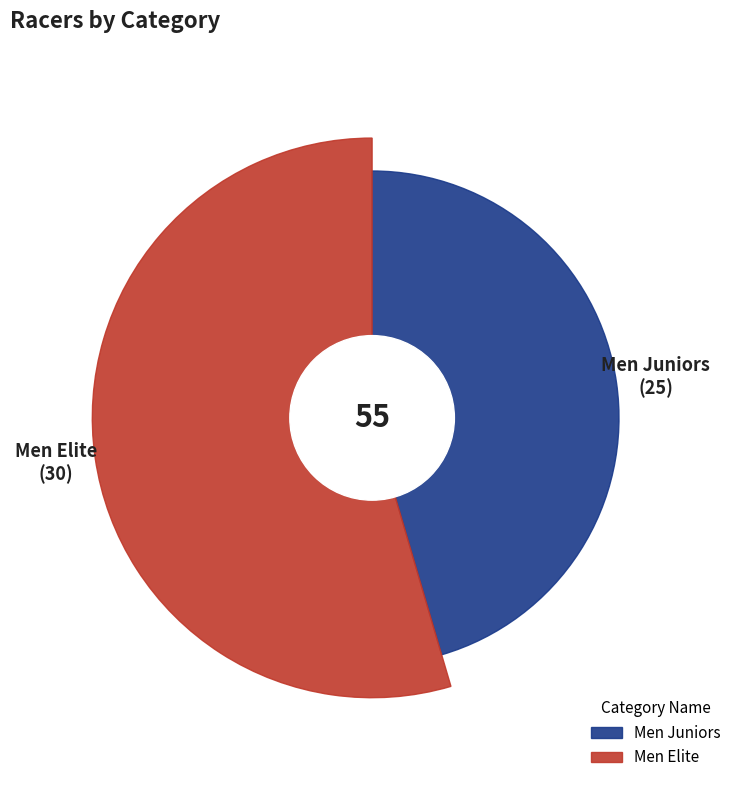

The Men Juniors slice represents 51% of the pie. True or false?

False